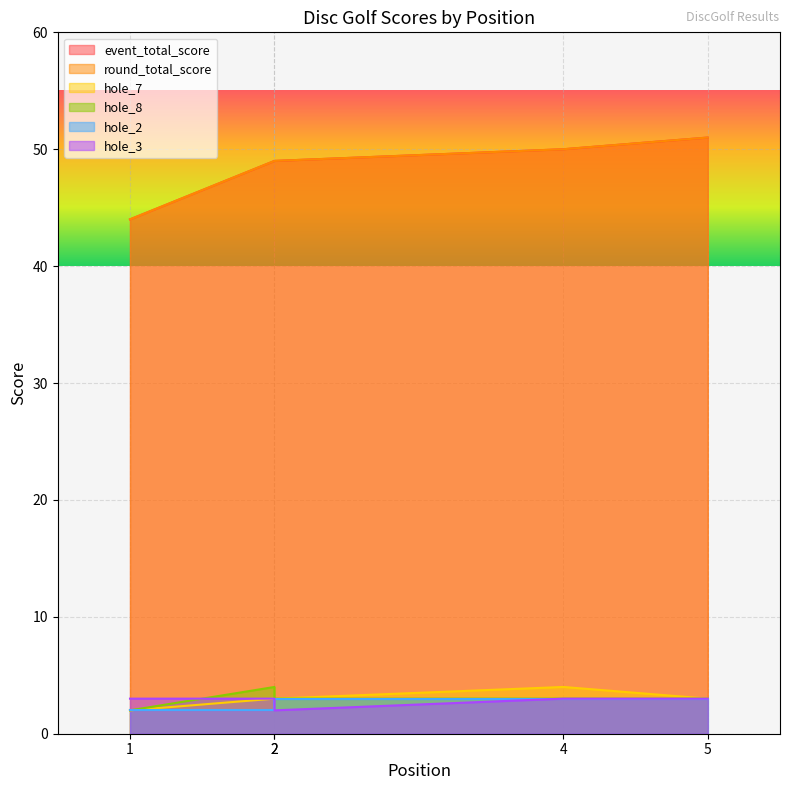

At which label is hole_7 closest to 3?

2